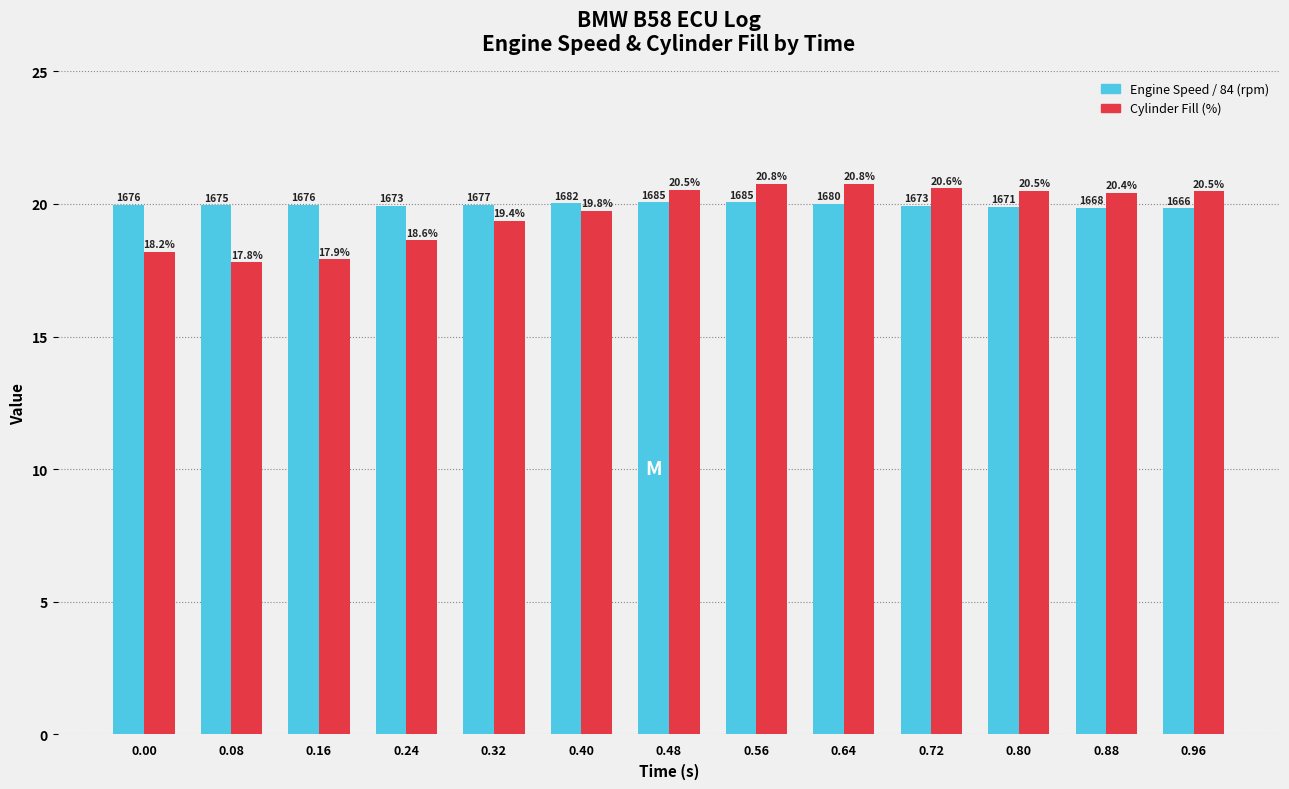

At how many categories does at least one series exceed 19?

13